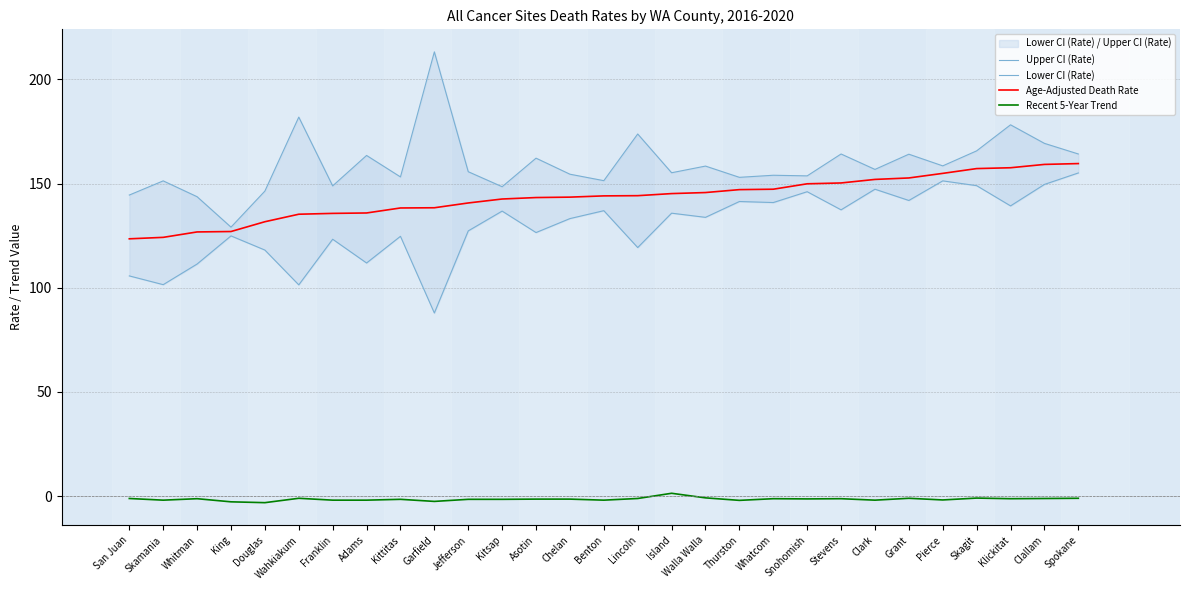

Is it true that Age-Adjusted Death Rate equals 145.2 at Island?

True